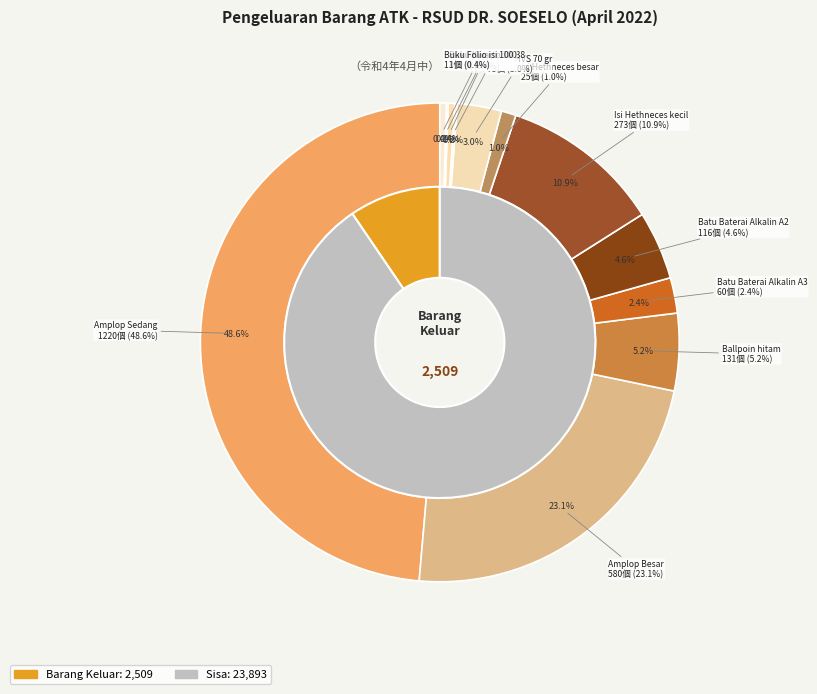

What is the total percentage of Isi Hethneces besar and Buku Folio isi 100?

1.4%